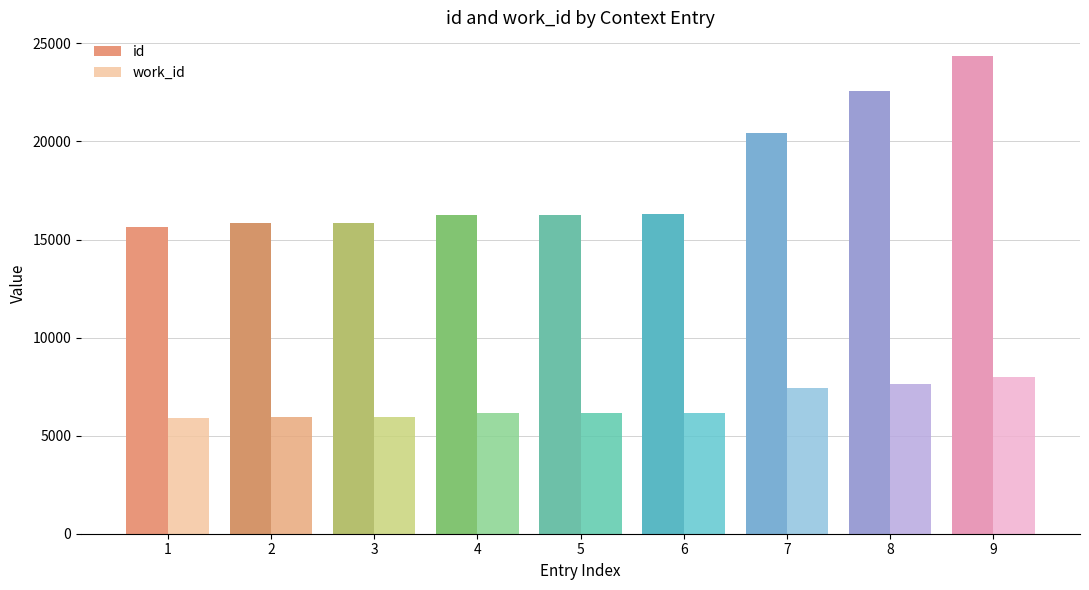

What are all the series names shown in the legend?

id, work_id